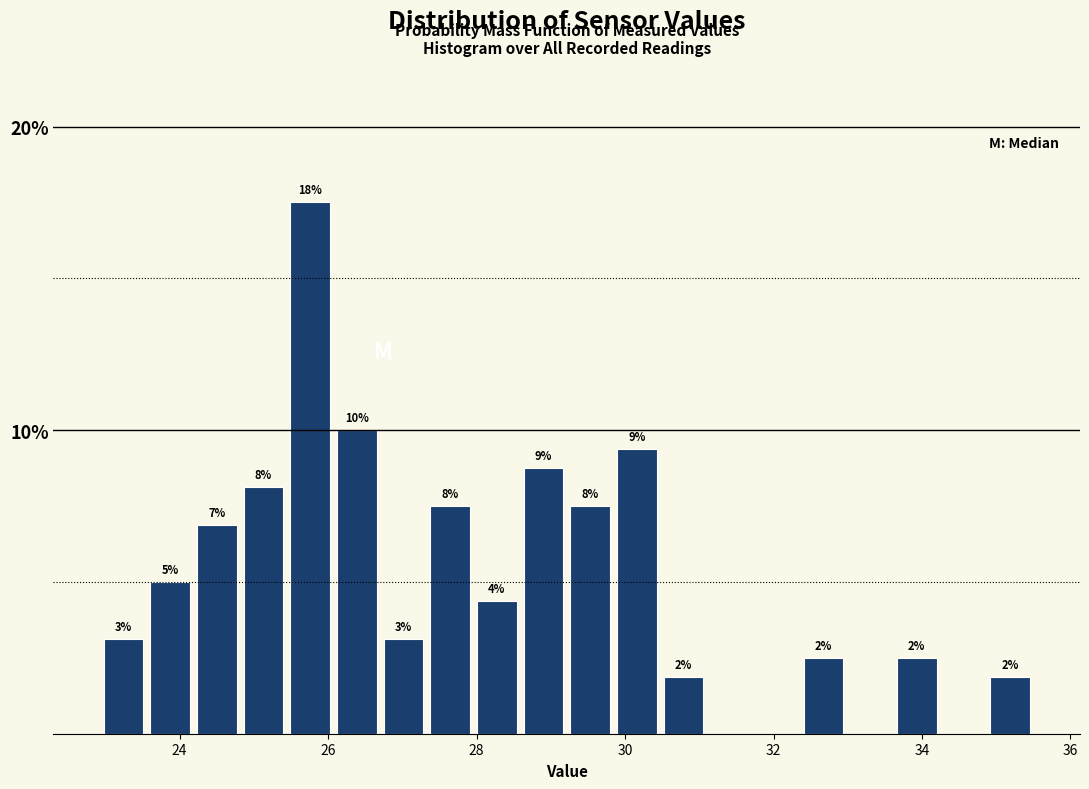

Around what value on the x-axis is the tallest bar? Give the approximate position of its centre, as read against the axis.

25.8